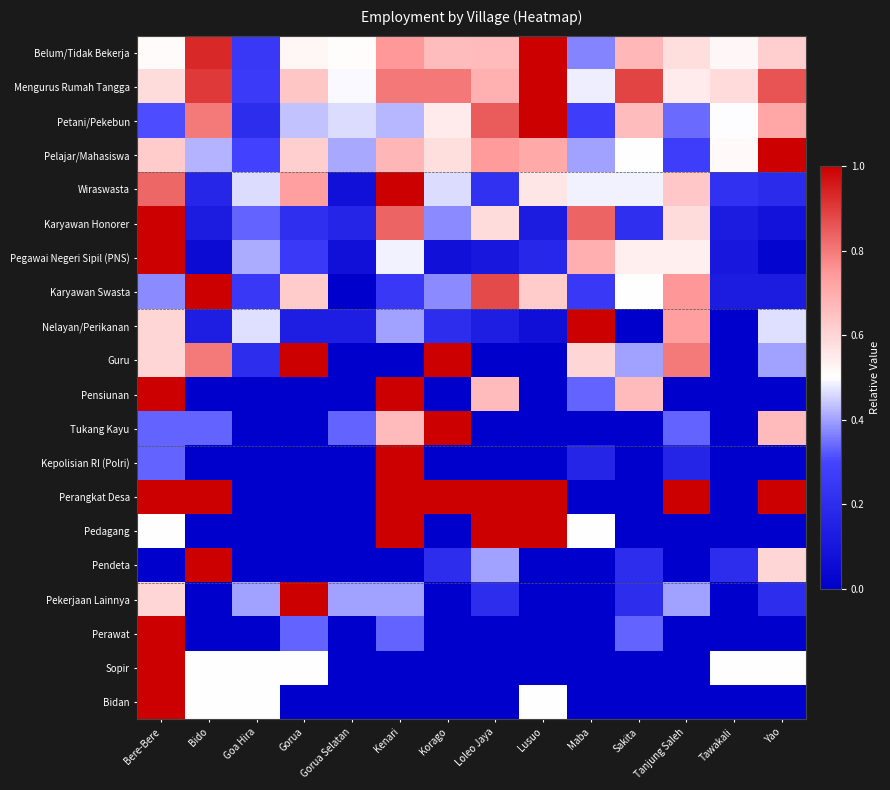

Between Gorua and Tanjung Saleh, which is larger?

Tanjung Saleh